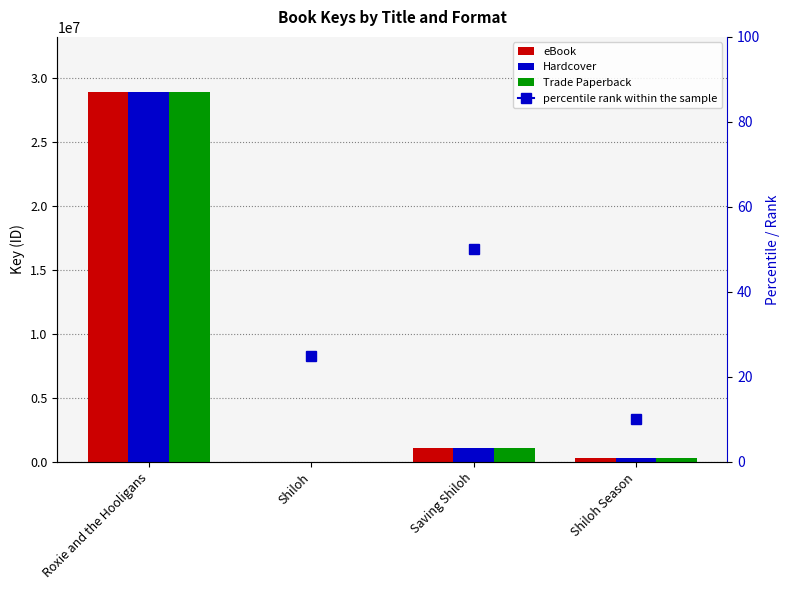

True or false: Trade Paperback has a value of 5691 at Shiloh.

True